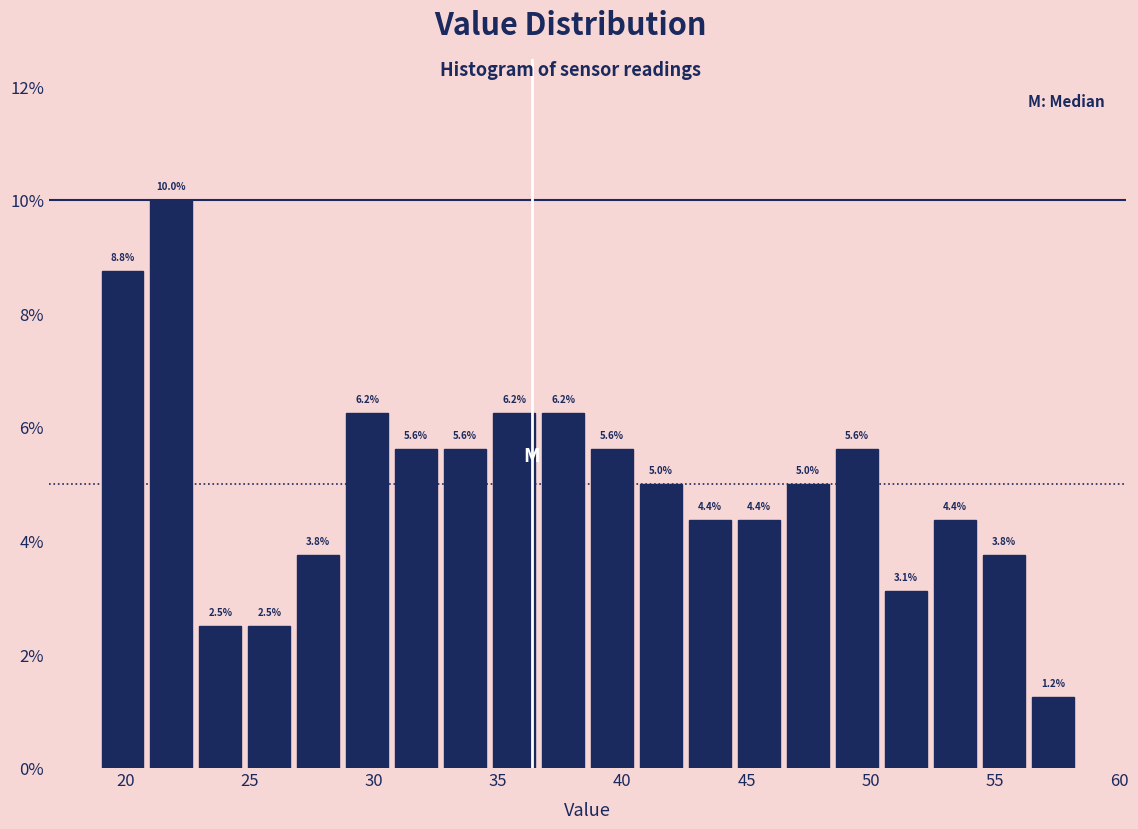

Read against the x-axis, roughly where is the centre of the tallest bar?

22.0